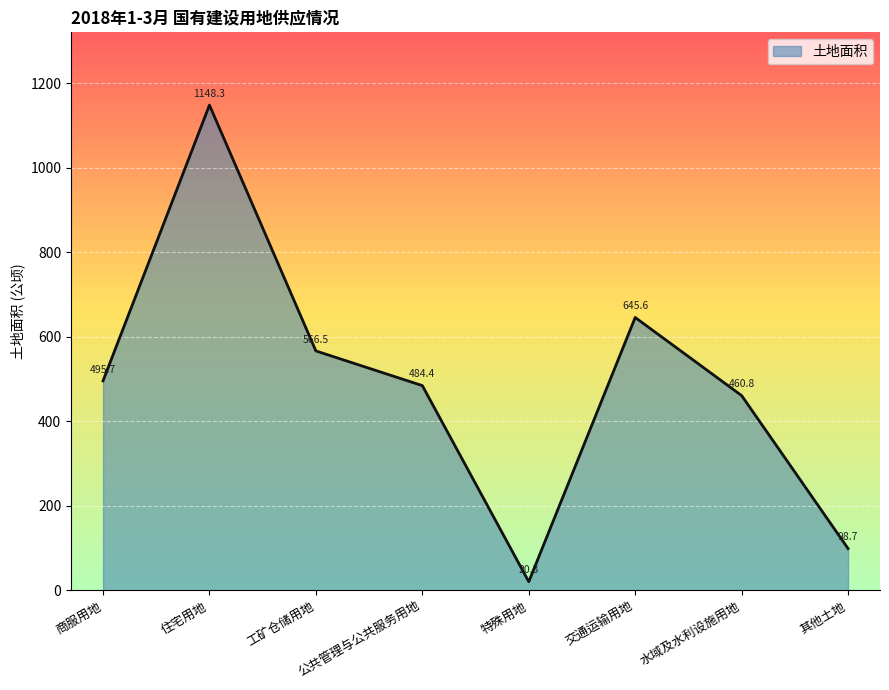

What is the maximum value shown in the chart?

1148.3